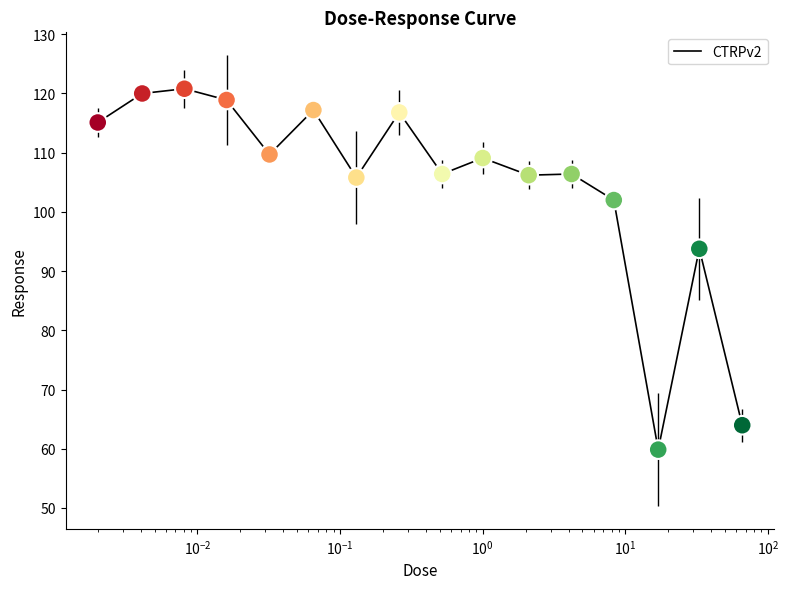

What is the smallest value displayed?

59.9